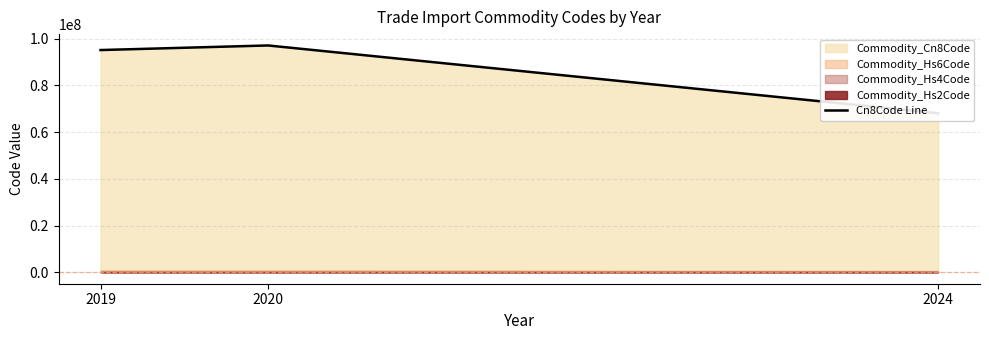

Rank the categories by value from highest to lowest.

2020, 2019, 2024